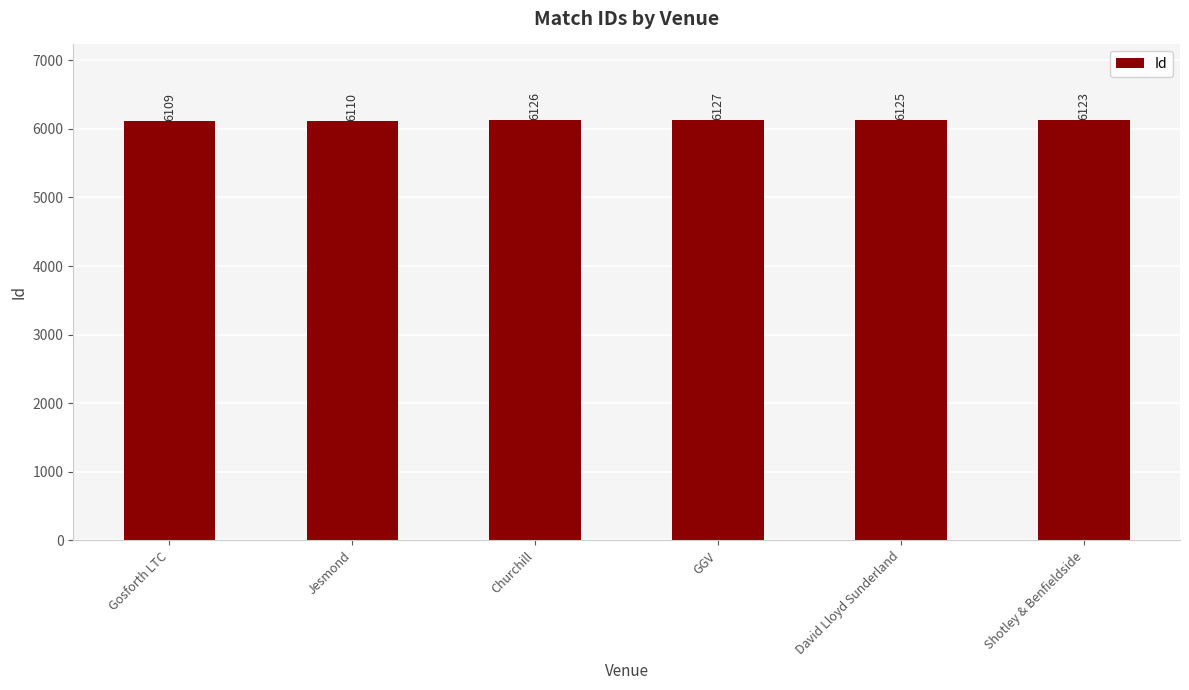

What position from the right is Churchill?

4